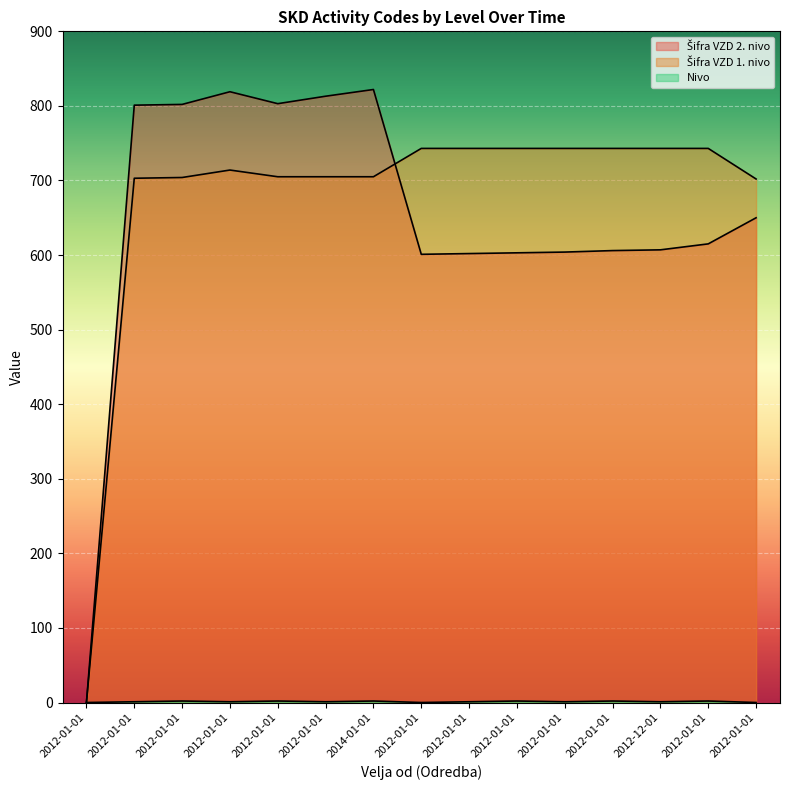

How many lines are shown in the chart?

3